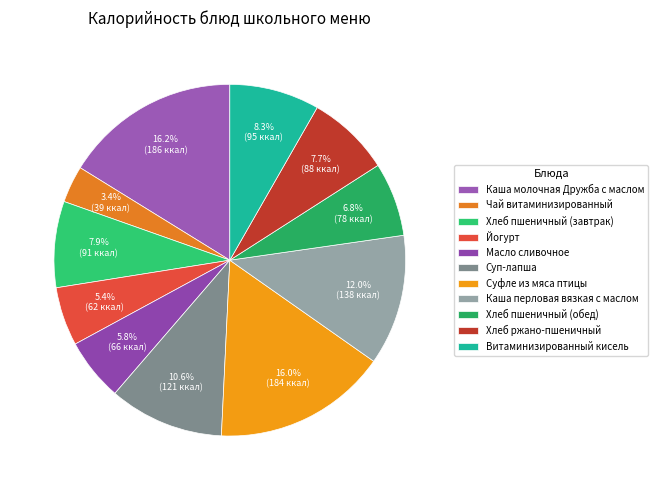

What is the total percentage of Каша перловая вязкая с маслом and Суфле из мяса птицы?

28.0%